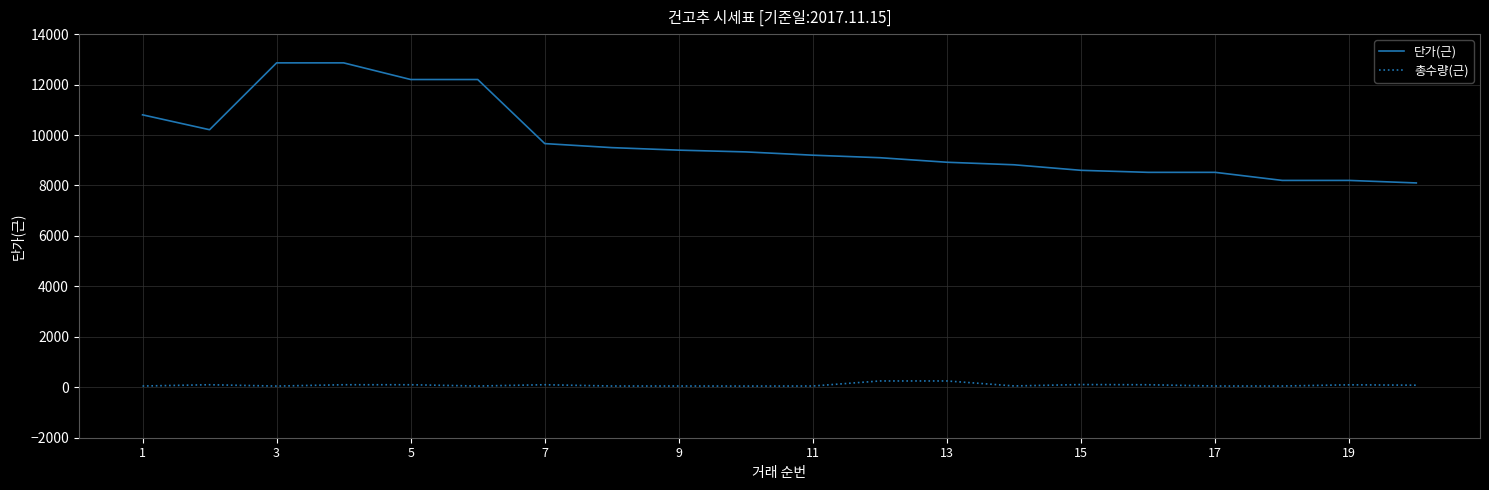

Which series has the largest range (max minus min)?

단가(근)